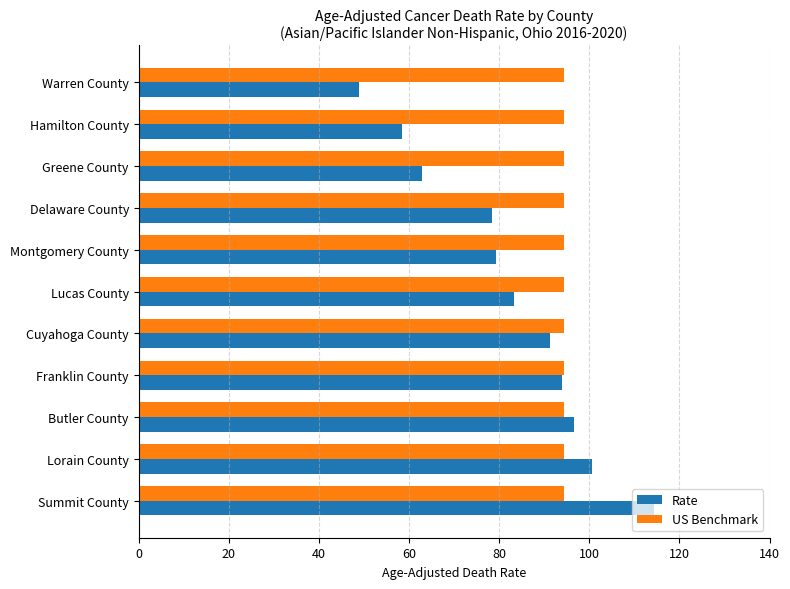

How many distinct data groups are displayed?

2